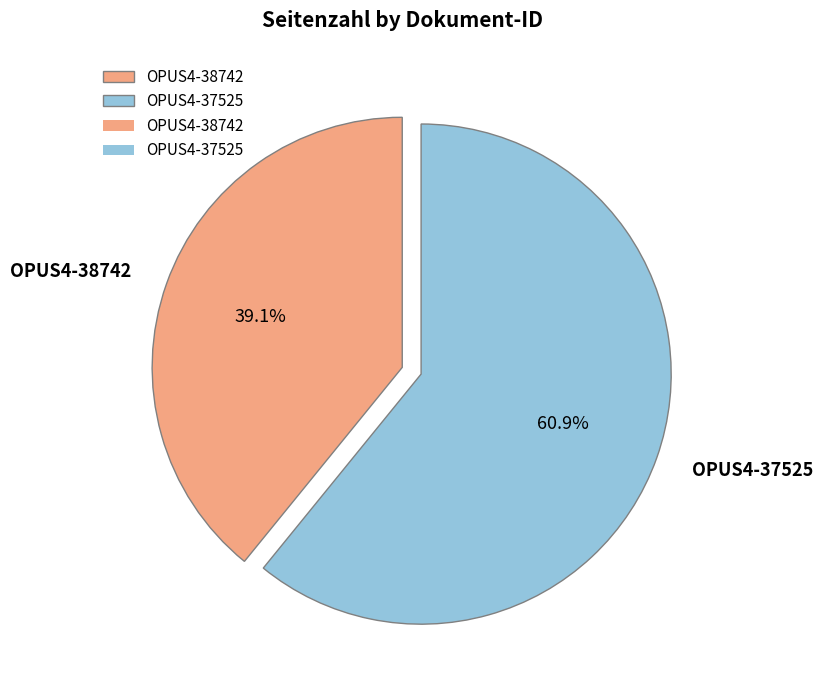

Count the number of slices in the pie.

2